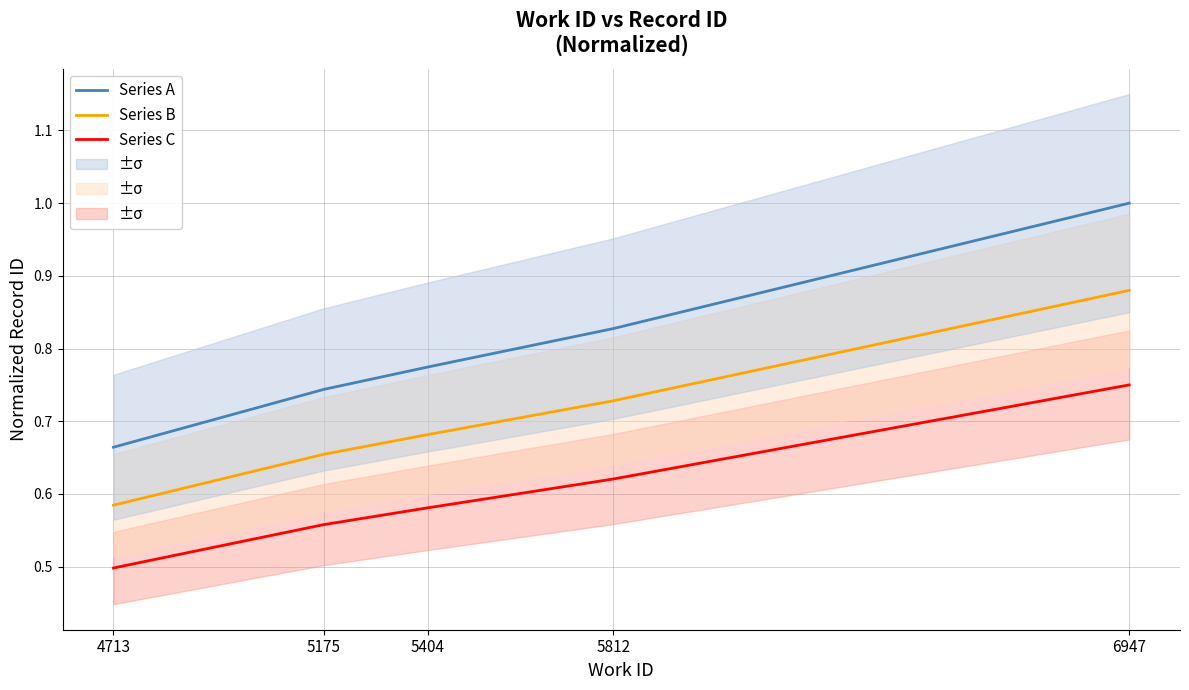

Does the chart have visible grid lines?

Yes